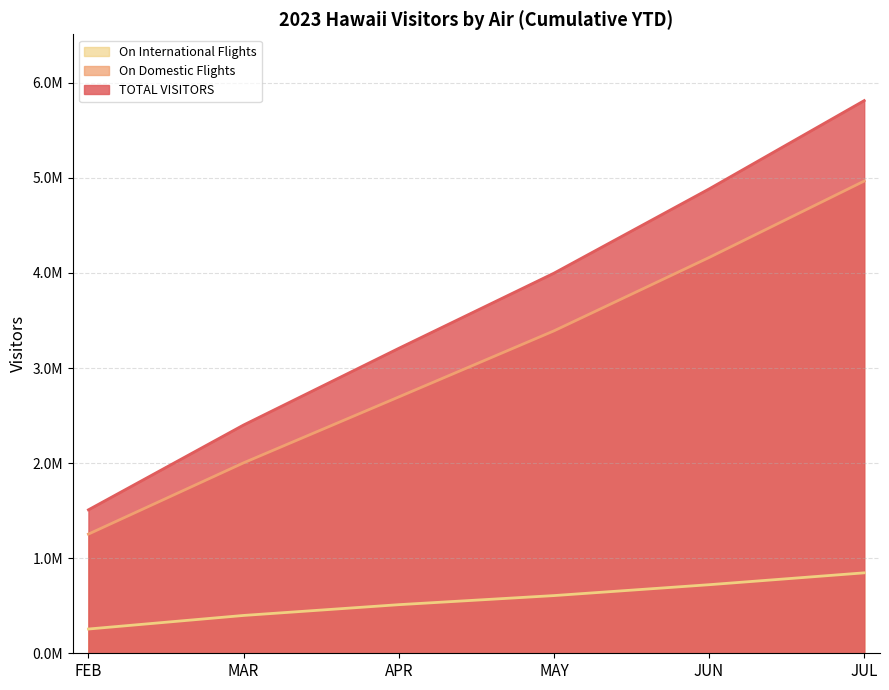

Where is On Domestic Flights nearest to the value 3110323?

MAY